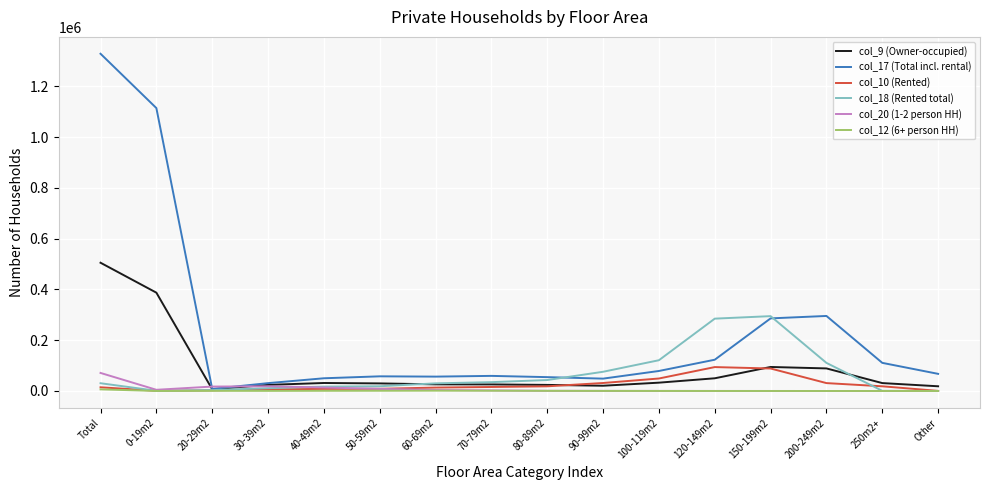

How many distinct data groups are displayed?

6